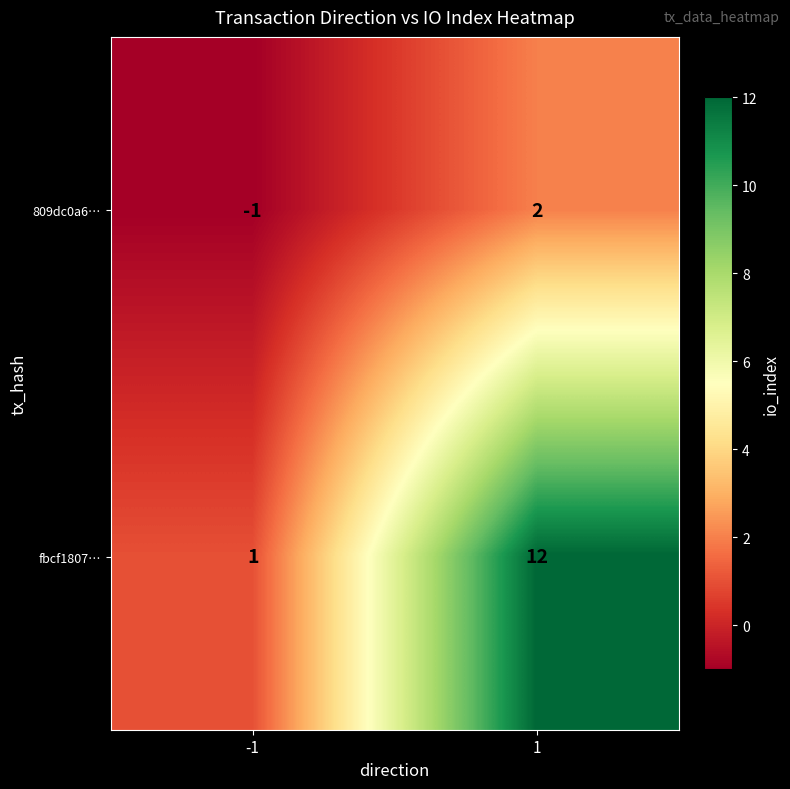

Is the value of 809dc0a6… at -1 greater than the value of fbcf1807… at 1?

No